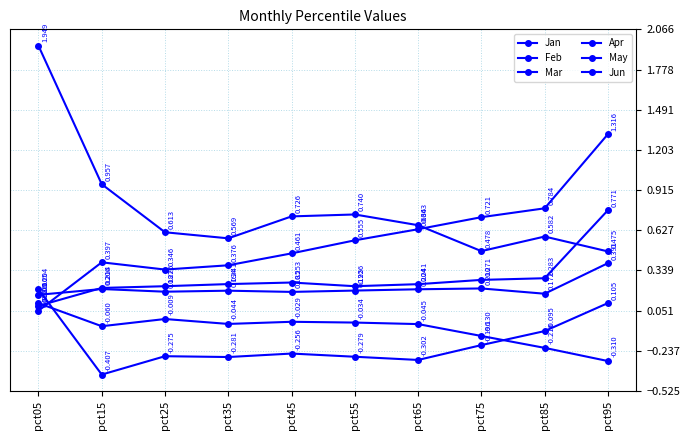

At how many categories does at least one series exceed 0?

10